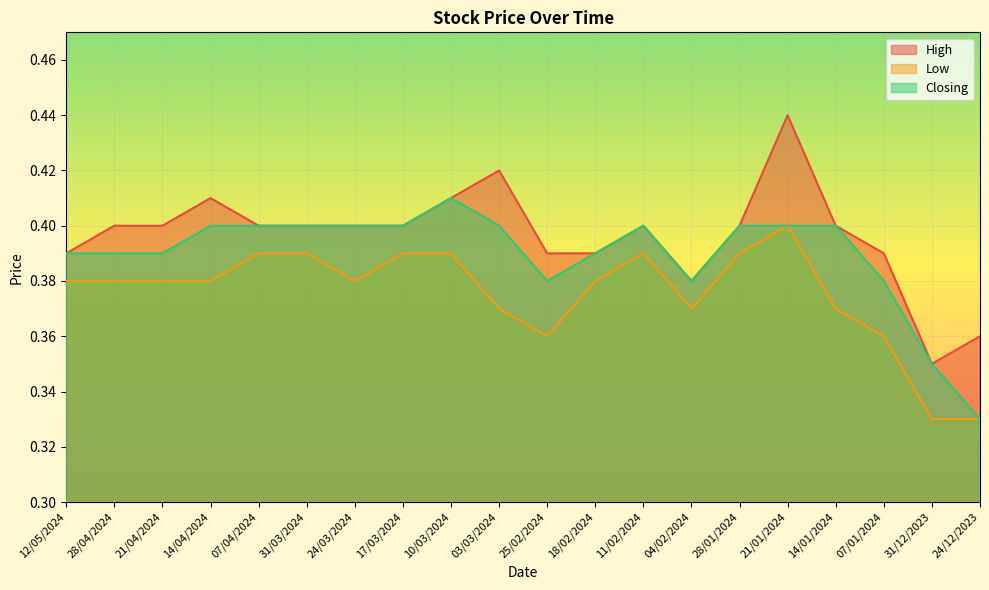

Reading right to left, transcribe all the data shown in this chart.

High: 24/12/2023=0.4	31/12/2023=0.3	07/01/2024=0.4	14/01/2024=0.4	21/01/2024=0.4	28/01/2024=0.4	04/02/2024=0.4	11/02/2024=0.4	18/02/2024=0.4	25/02/2024=0.4	03/03/2024=0.4	10/03/2024=0.4	17/03/2024=0.4	24/03/2024=0.4	31/03/2024=0.4	07/04/2024=0.4	14/04/2024=0.4	21/04/2024=0.4	28/04/2024=0.4	12/05/2024=0.4
Low: 24/12/2023=0.3	31/12/2023=0.3	07/01/2024=0.4	14/01/2024=0.4	21/01/2024=0.4	28/01/2024=0.4	04/02/2024=0.4	11/02/2024=0.4	18/02/2024=0.4	25/02/2024=0.4	03/03/2024=0.4	10/03/2024=0.4	17/03/2024=0.4	24/03/2024=0.4	31/03/2024=0.4	07/04/2024=0.4	14/04/2024=0.4	21/04/2024=0.4	28/04/2024=0.4	12/05/2024=0.4
Closing: 24/12/2023=0.3	31/12/2023=0.3	07/01/2024=0.4	14/01/2024=0.4	21/01/2024=0.4	28/01/2024=0.4	04/02/2024=0.4	11/02/2024=0.4	18/02/2024=0.4	25/02/2024=0.4	03/03/2024=0.4	10/03/2024=0.4	17/03/2024=0.4	24/03/2024=0.4	31/03/2024=0.4	07/04/2024=0.4	14/04/2024=0.4	21/04/2024=0.4	28/04/2024=0.4	12/05/2024=0.4